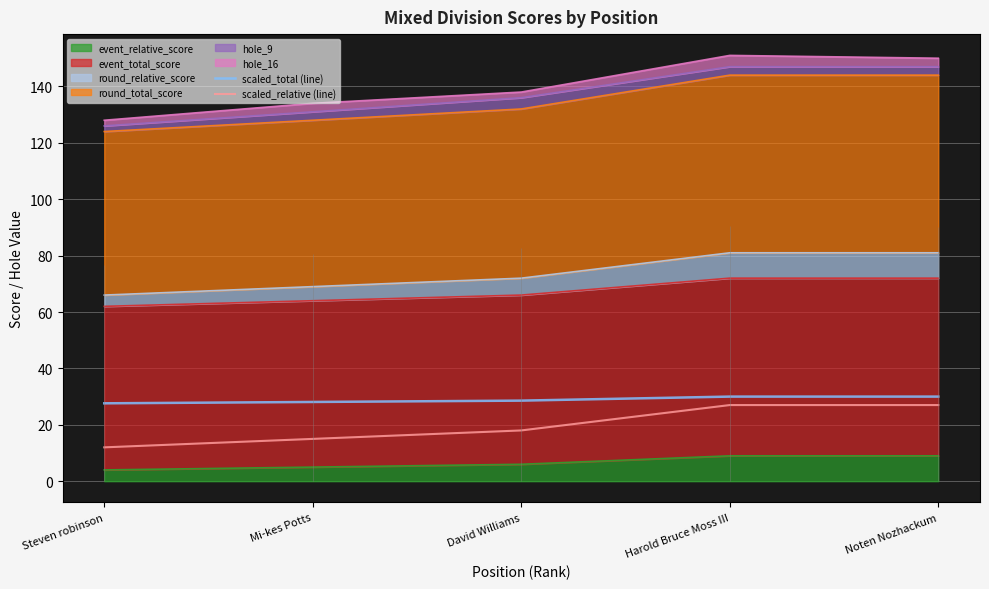

How many lines are shown in the chart?

2